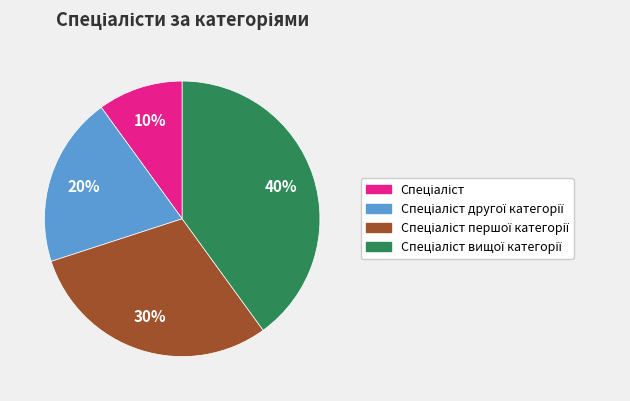

To the nearest percent, what is the average slice percentage?

25%